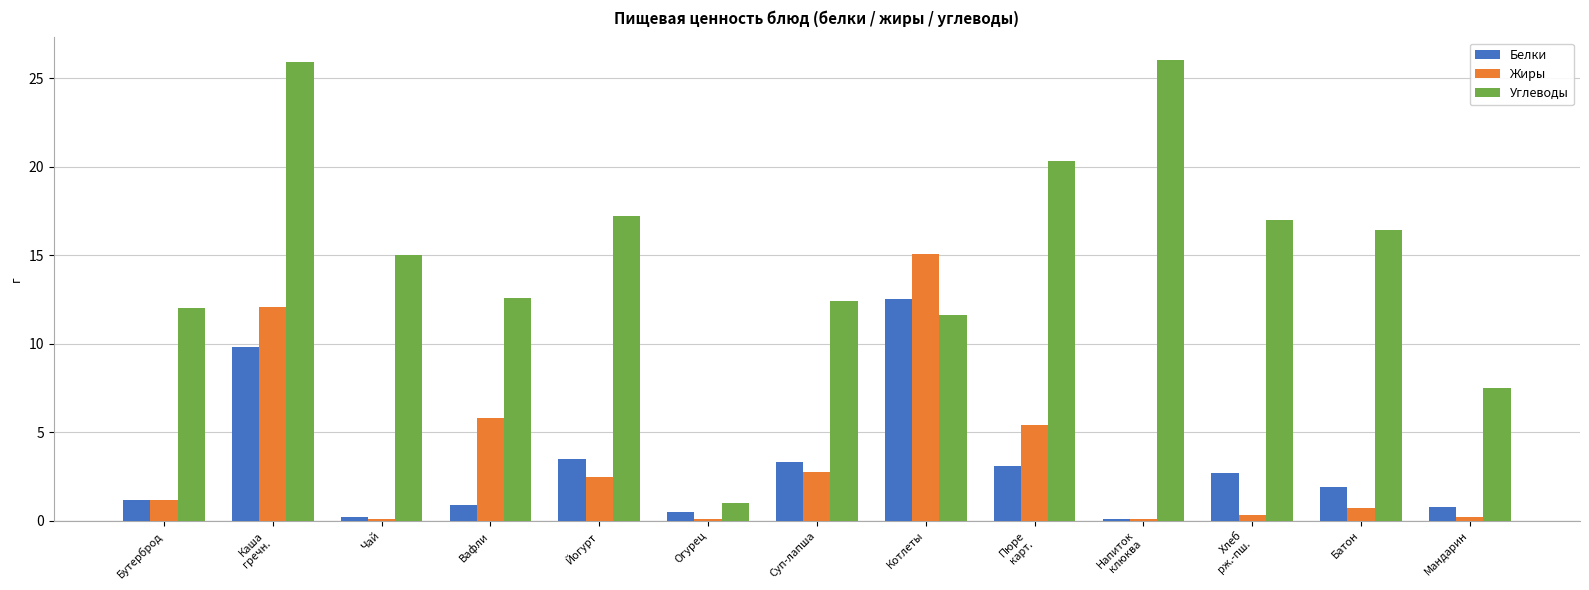

What is the approximate value of Белки at Вафли?

0.9